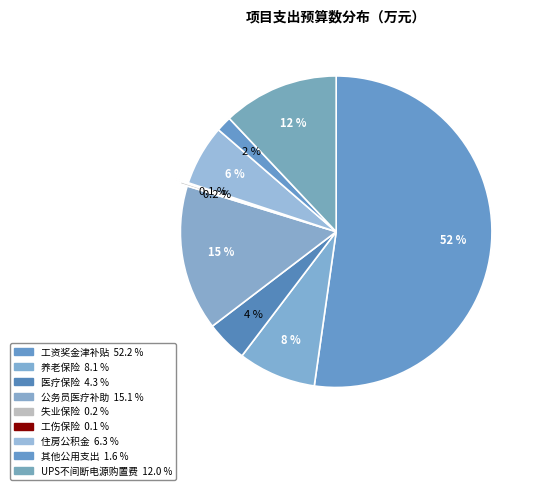

What percentage is the 工资奖金津补贴 slice, to the nearest percent?

52%